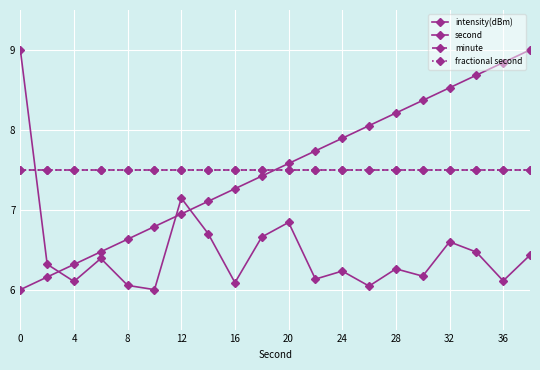

What are all the series names shown in the legend?

intensity(dBm), second, minute, fractional second